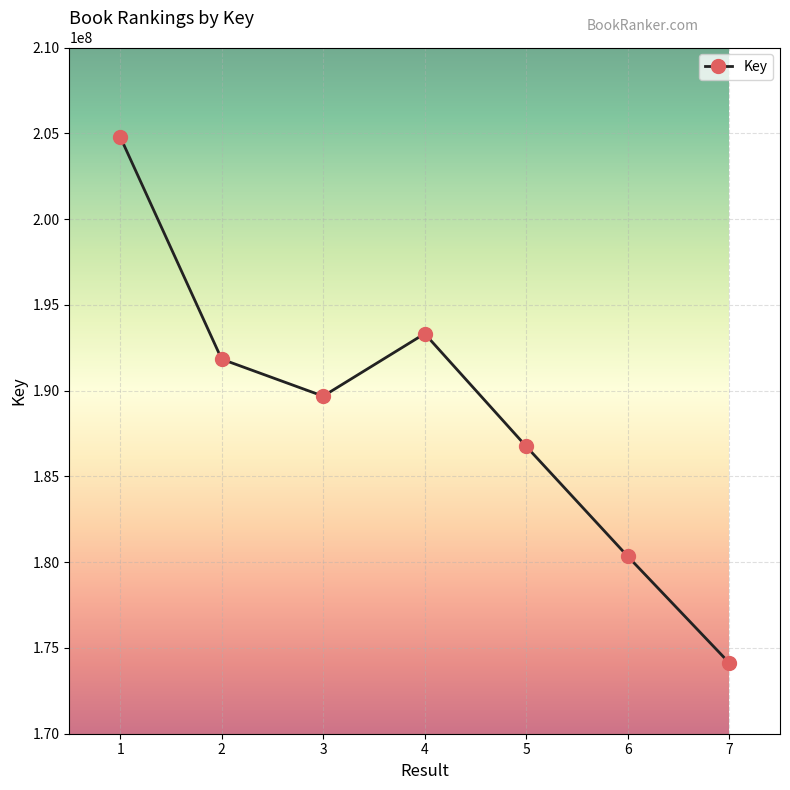

What is the minimum value shown in the chart?

174127640